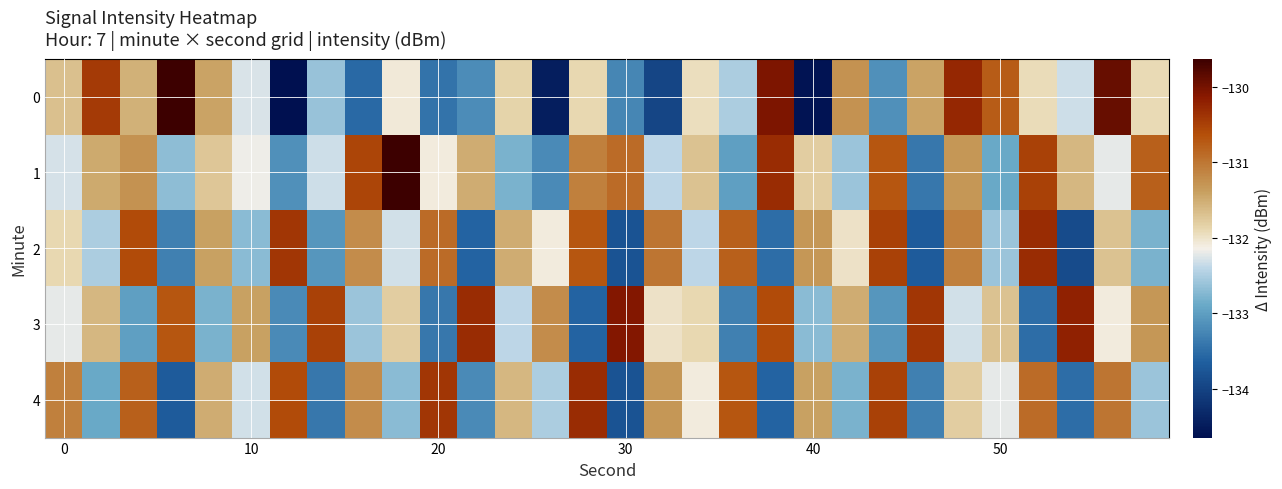

Which series has the largest total across all categories?

1